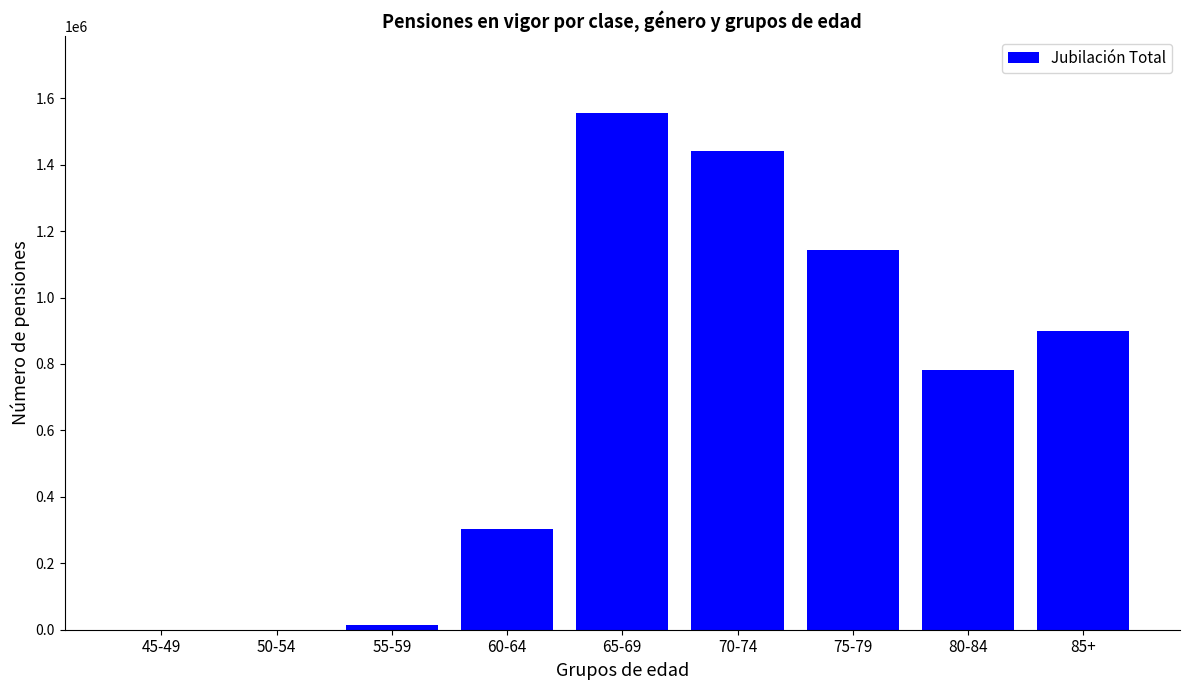

True or false: the data shows 782452 at 80-84.

True